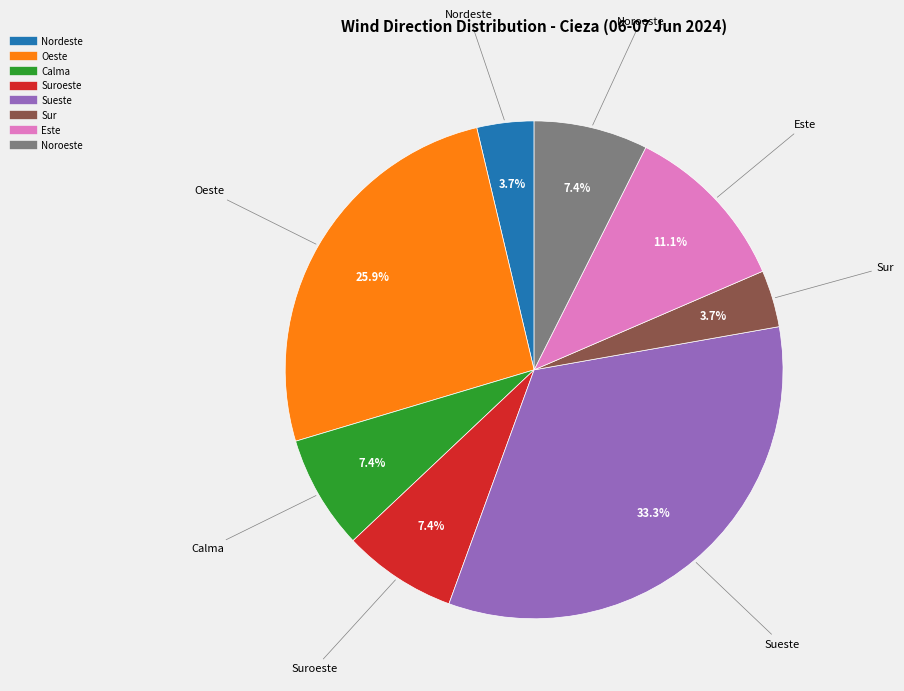

To the nearest percent, what is the average slice percentage?

12%